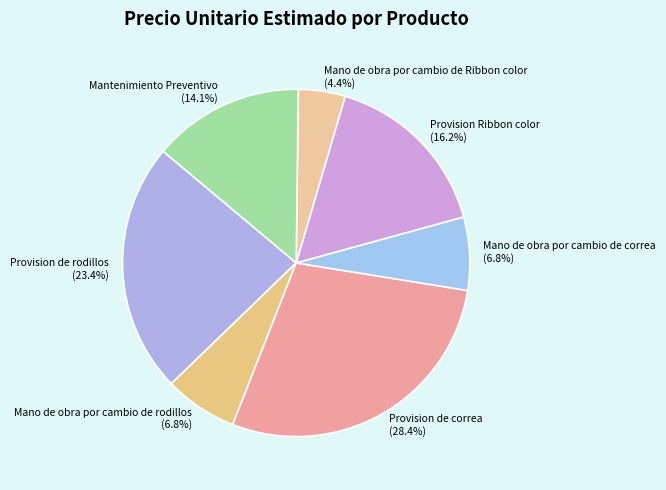

To the nearest percent, what is the average slice percentage?

14%